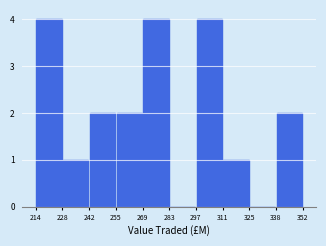

Reading left to right, list every bar in this chart as the range it spans on the x-axis followed by its height. The values are not printed on the chart, so give them approximately, as read against the axis.

214 to 228: 4
228 to 242: 1
242 to 255: 2
255 to 269: 2
269 to 283: 4
283 to 297: 0
297 to 311: 4
311 to 325: 1
325 to 338: 0
338 to 352: 2